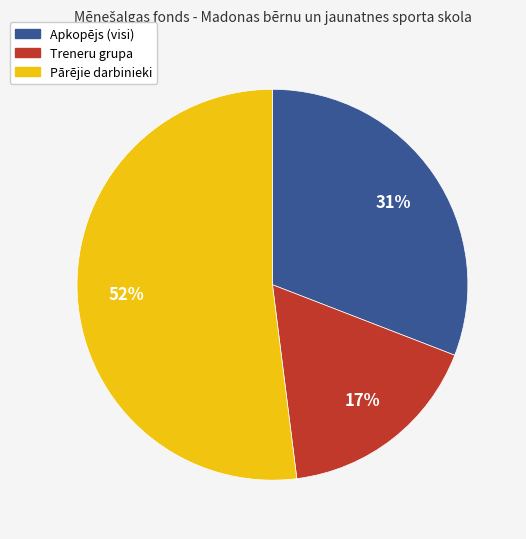

Is it true that Treneru grupa is 30% of the pie?

False